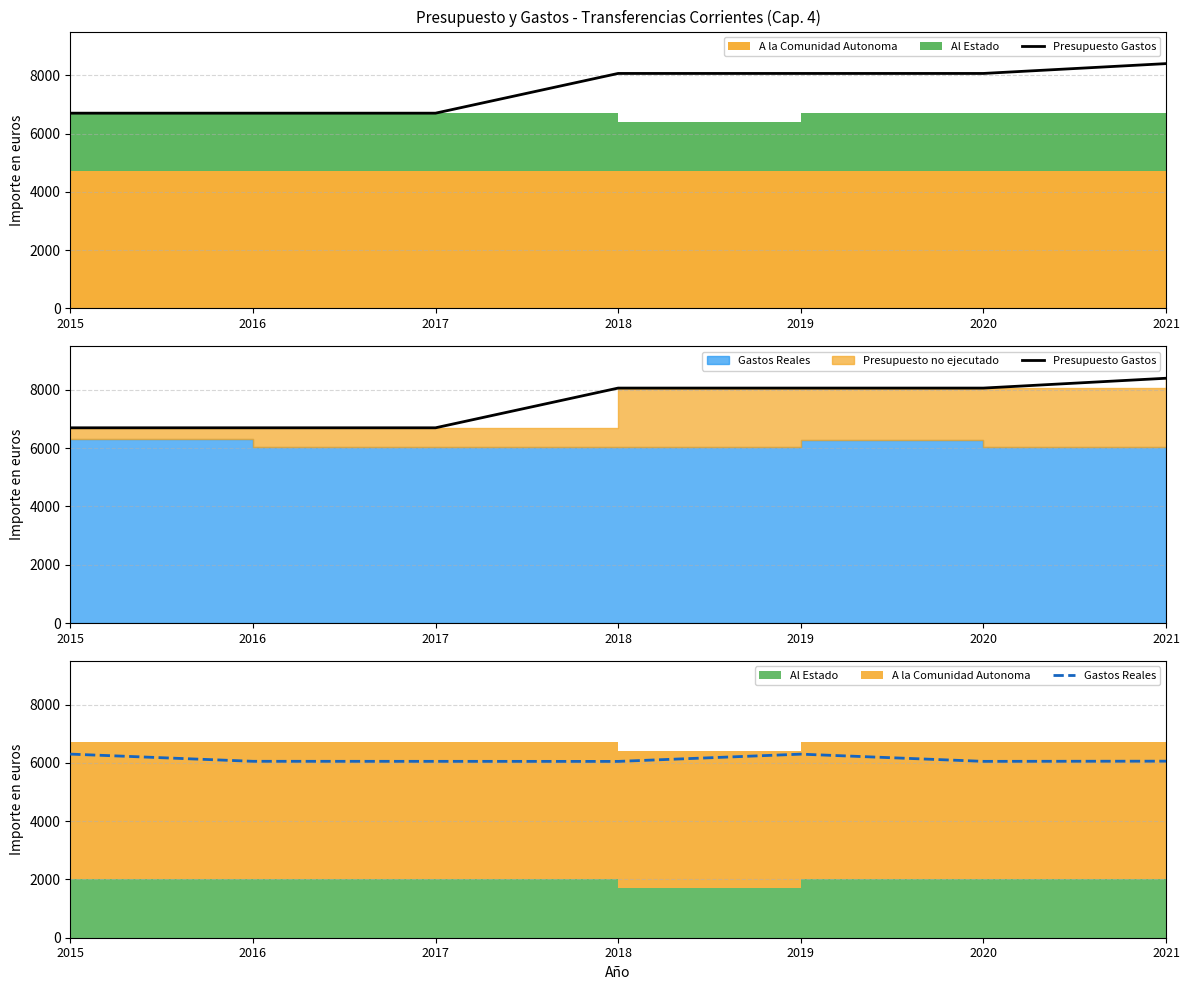

Between 2021 and 2017, which is larger?

2021